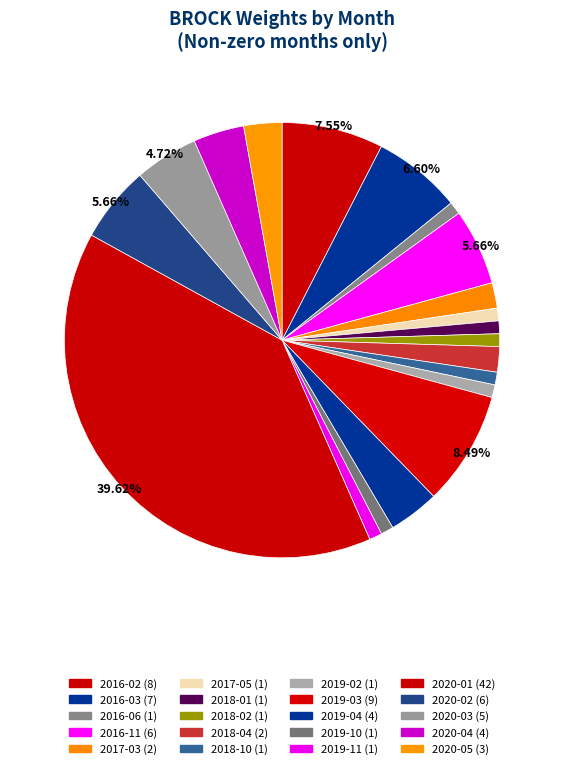

To the nearest percent, what is the average slice percentage?

5%